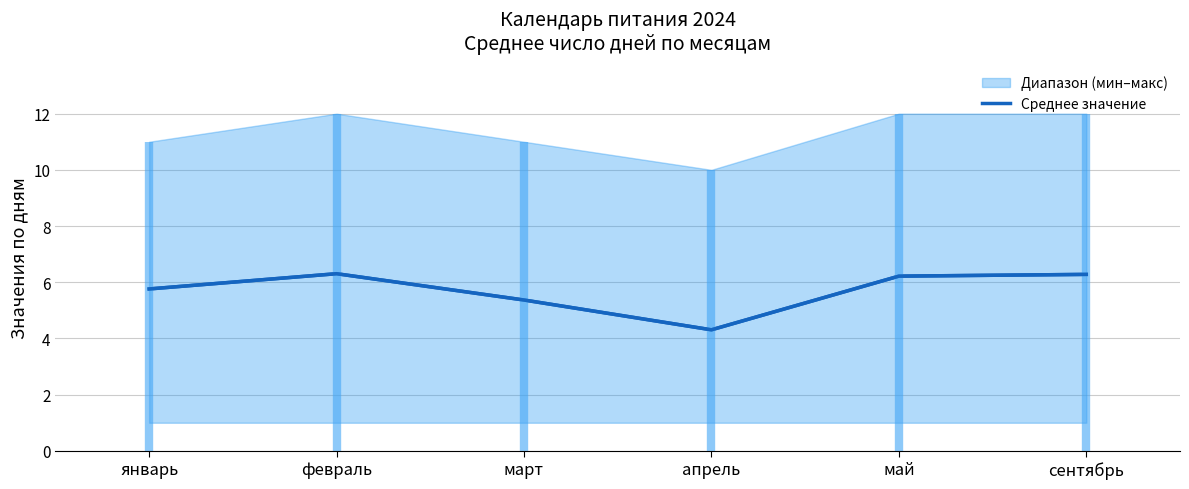

What is the sum of all values?

34.2